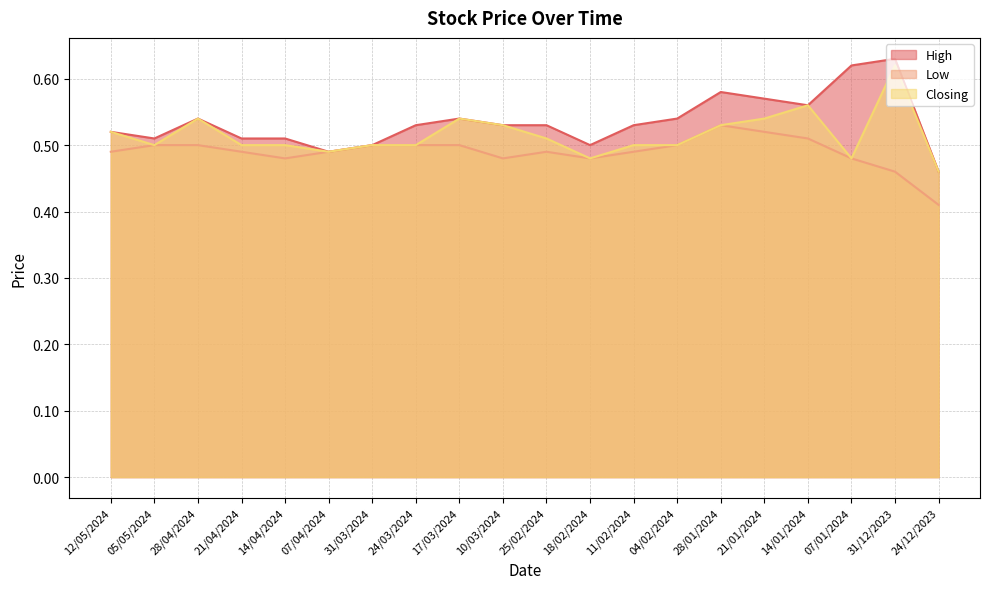

True or false: High has a value of 0.5 at 31/03/2024.

True